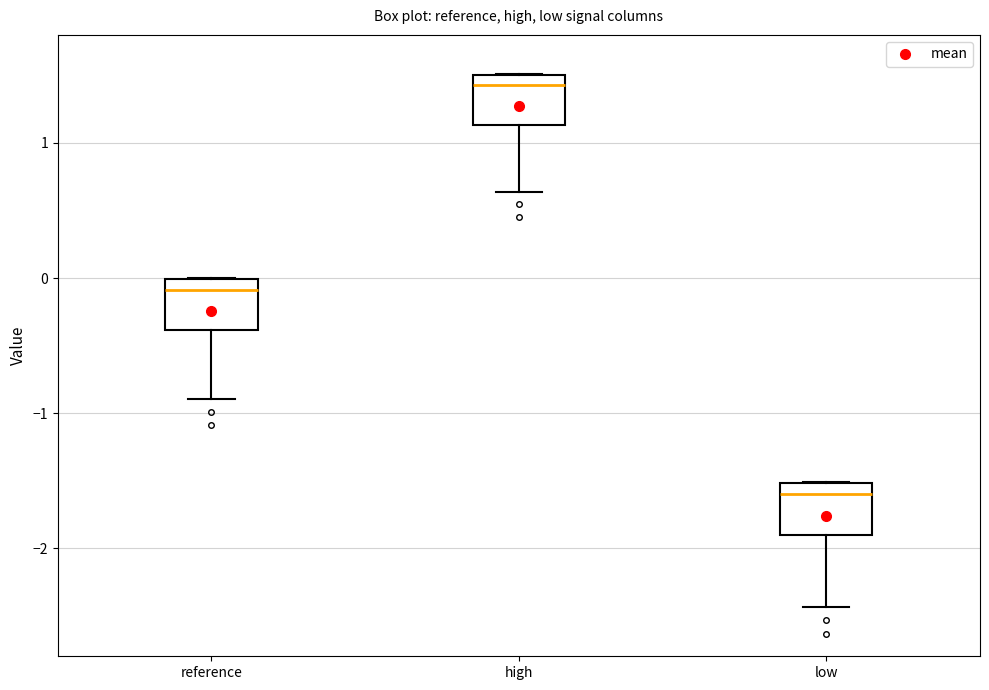

Reading left to right, transcribe this box plot: for each box, give where its median line is, the range the box spans, and where its two whiskers end, as read against the y-axis. The values are not printed on the chart, so give them approximately, as read against the axis.

reference: median -0.1, box -0.4 to 0.0, whiskers -0.9 to 0.0
high: median 1.4, box 1.1 to 1.5, whiskers 0.6 to 1.5
low: median -1.6, box -1.9 to -1.5, whiskers -2.4 to -1.5